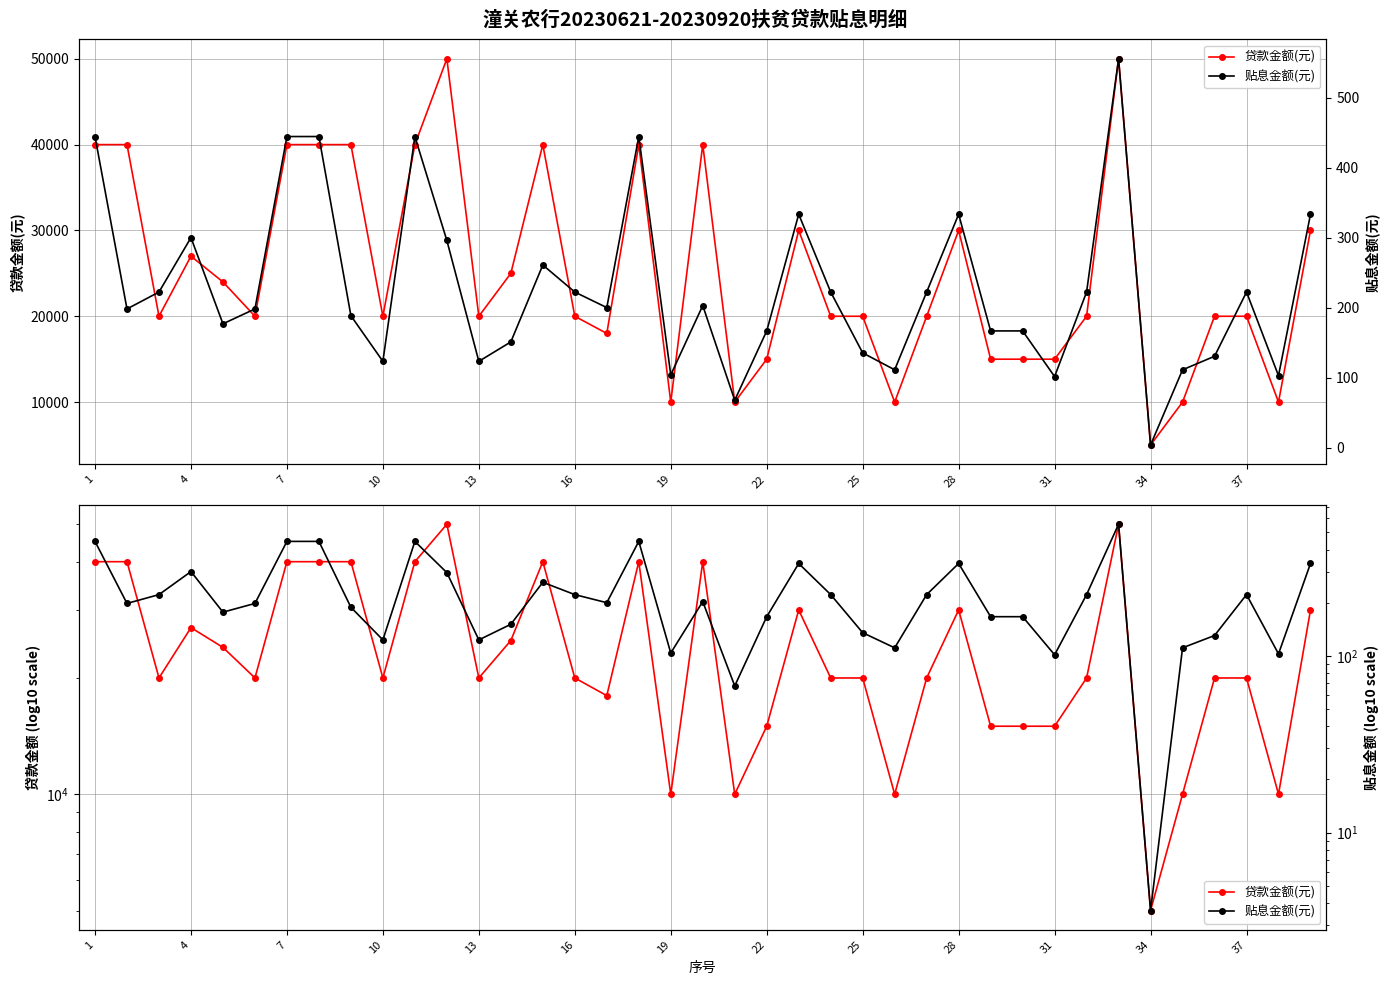

Rank the series by their average value, from lowest to highest.

贴息金额(元), 贷款金额(元)